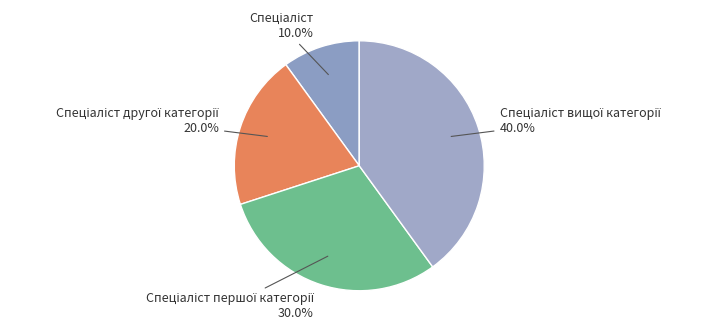

Count the number of slices in the pie.

4